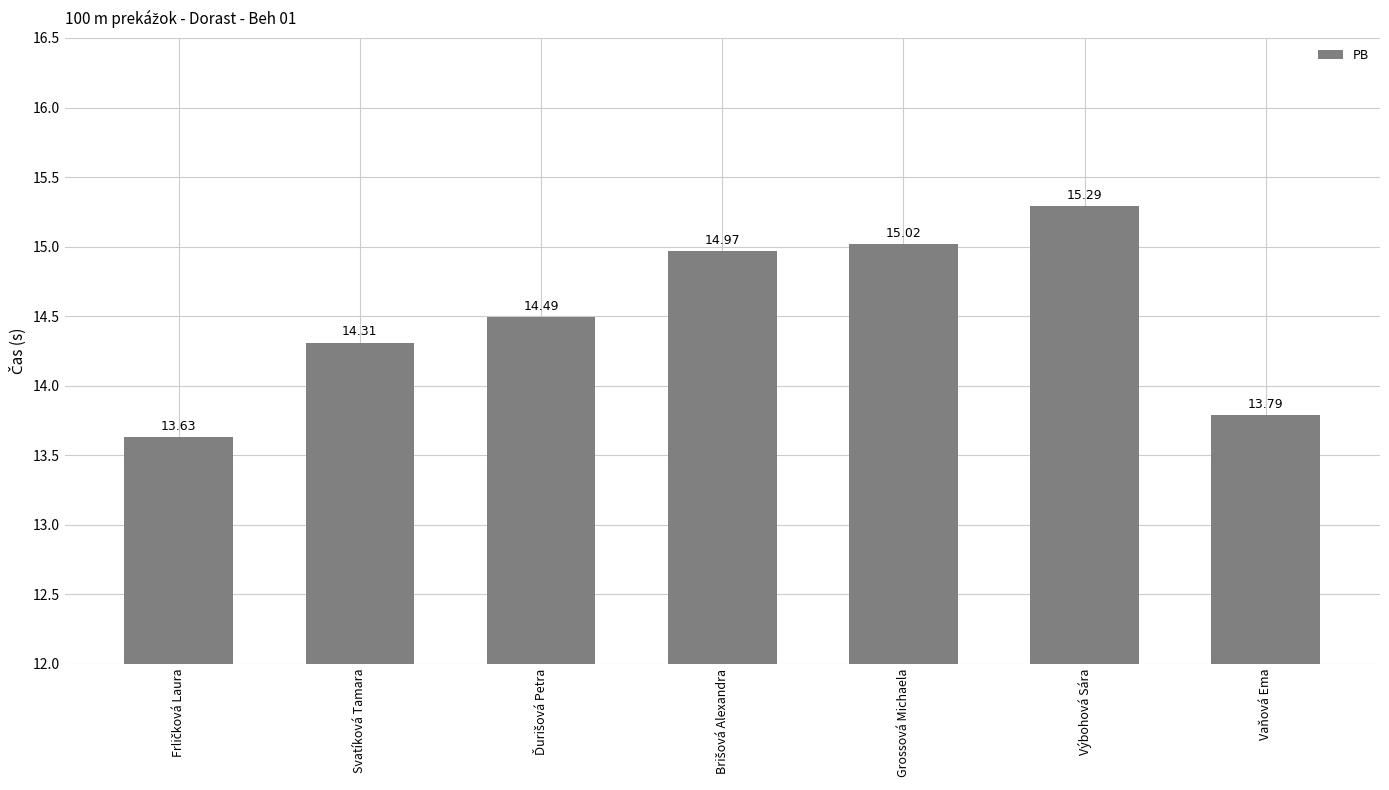

How many bars are there in total?

7